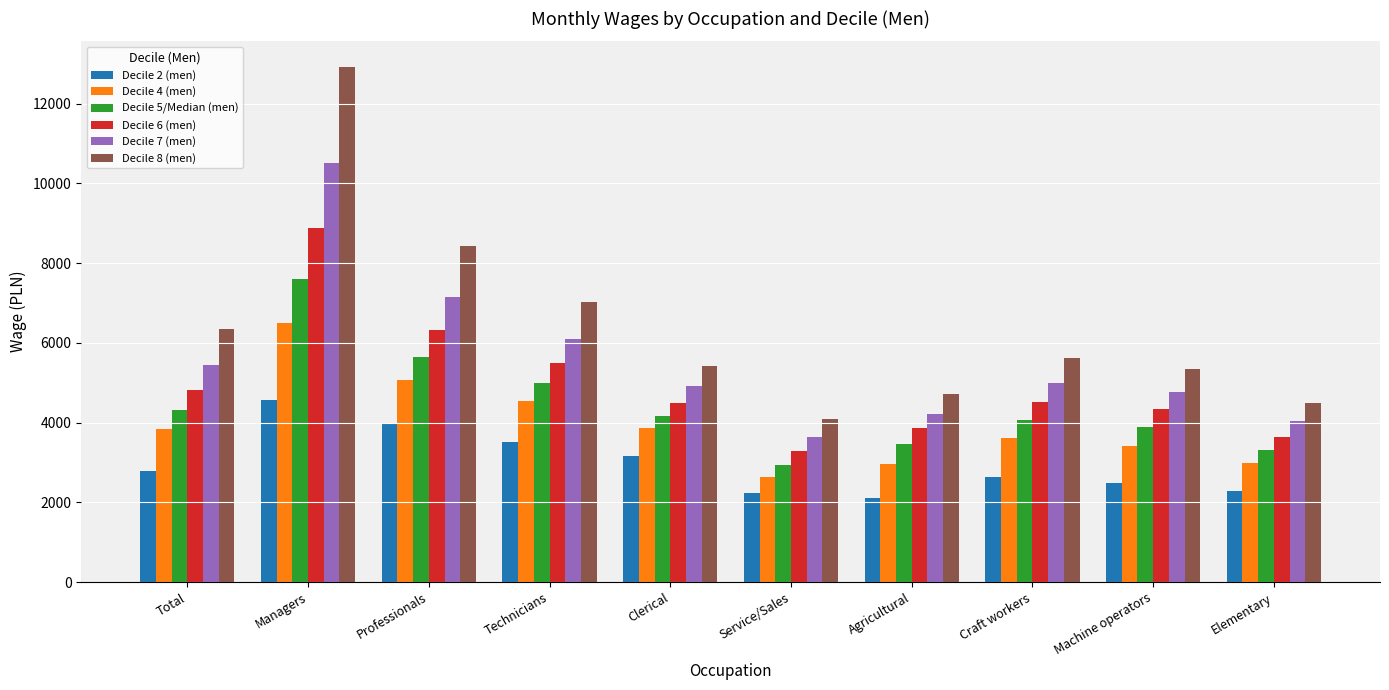

Between Clerical and Elementary, which series saw the biggest shift?

Decile 8 (men)